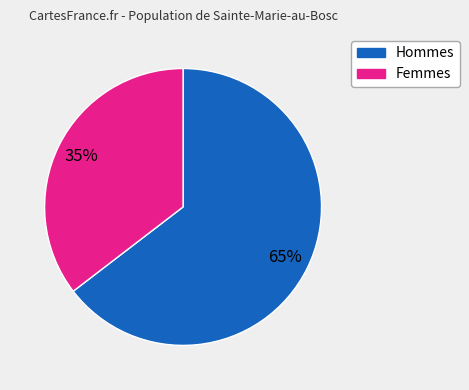

To the nearest percent, what percentage of the pie is Hommes?

65%